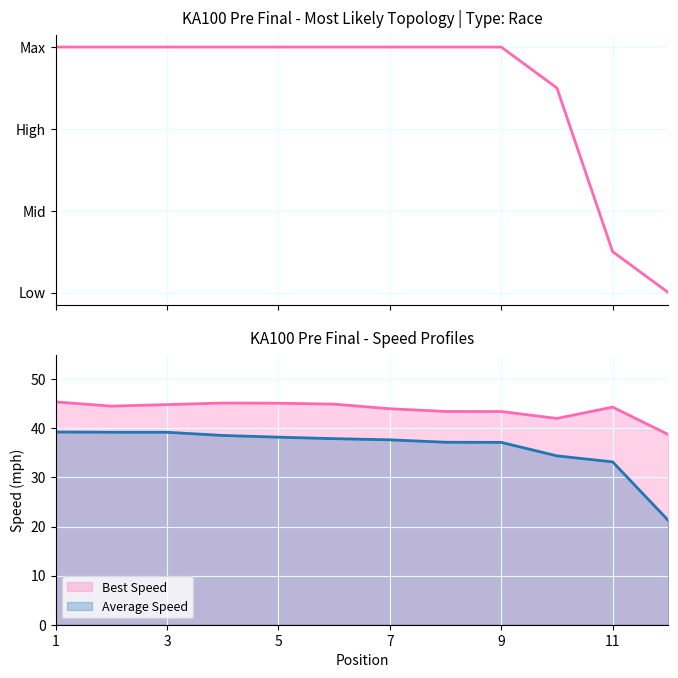

What is the difference between the second highest and minimum values?

6